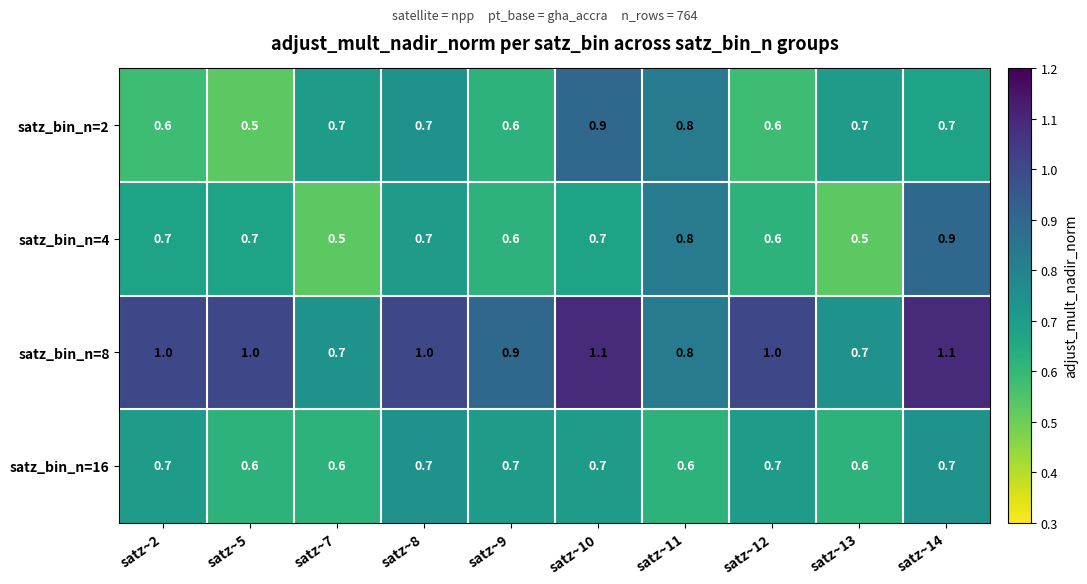

Which series has the widest spread of values?

satz_bin_n=8